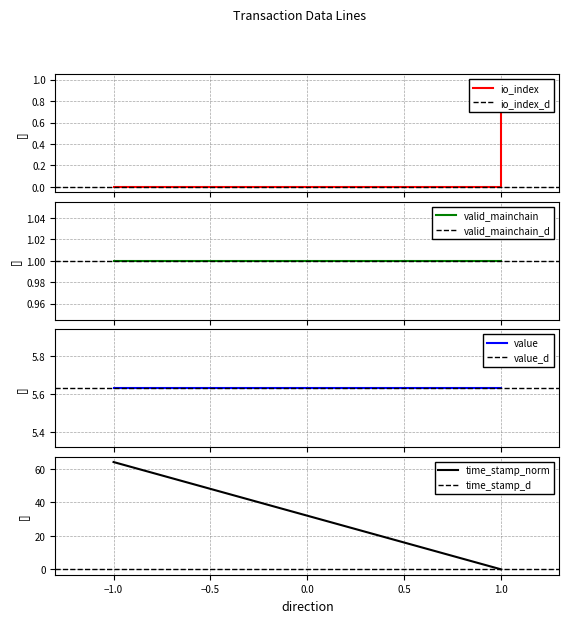

Which series changed the most between -1 and 1?

time_stamp